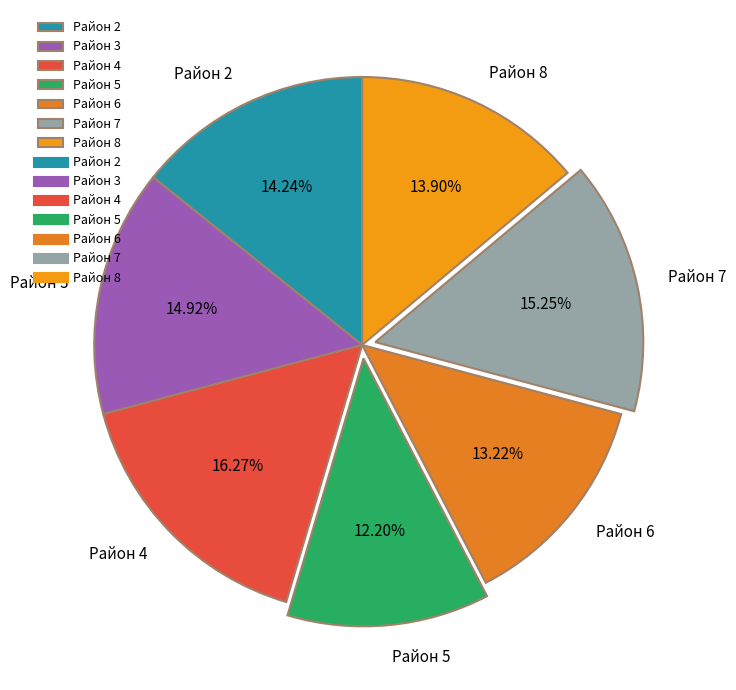

Do Район 4 and Район 3 together represent more than half of the pie?

No